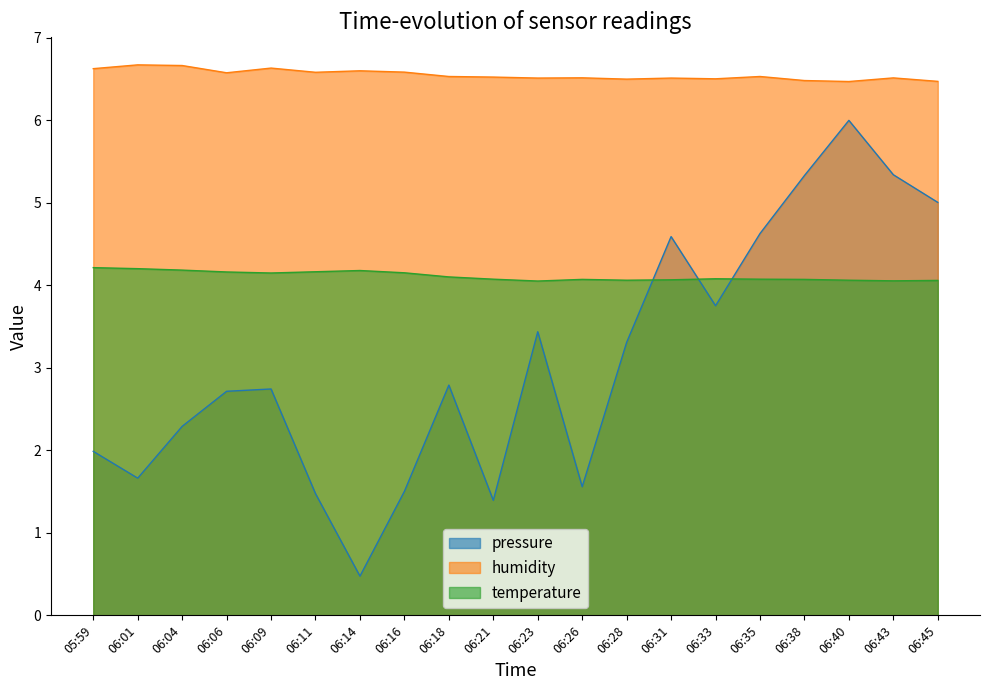

Between 06:01 and 06:28, which series saw the biggest shift?

pressure